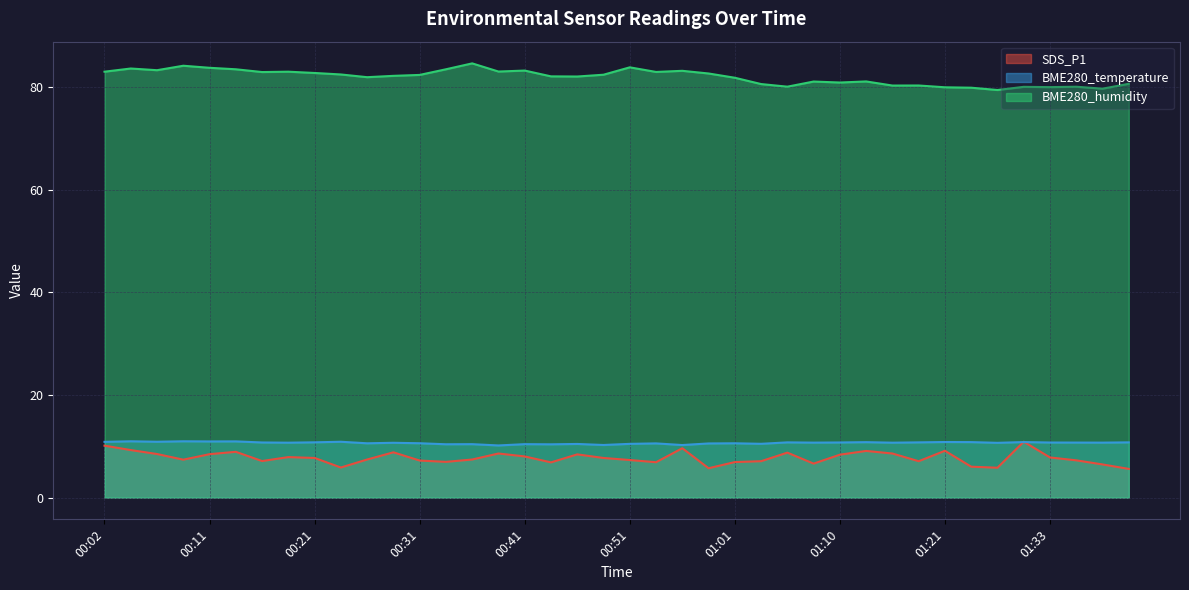

What position from the left is 00:29?

12